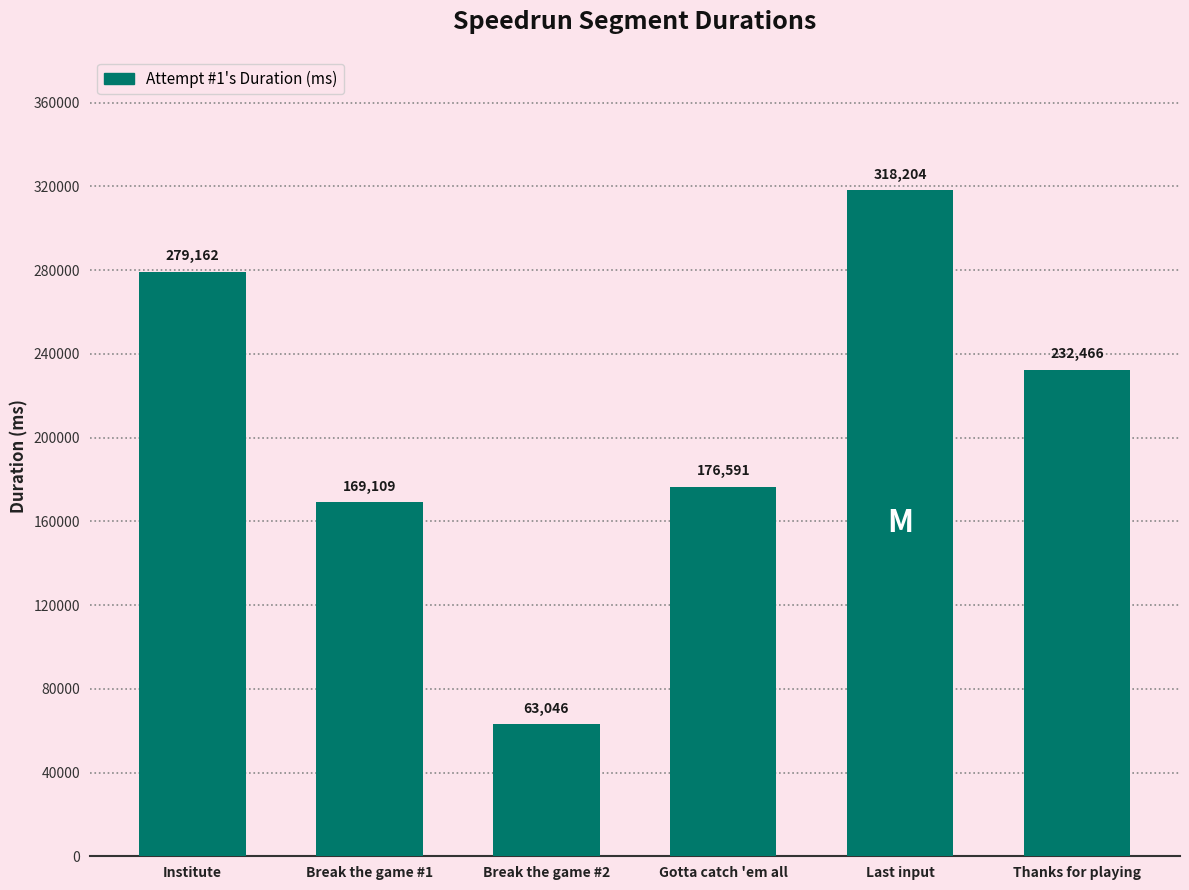

What is the value of the 3rd bar from the left?

63046